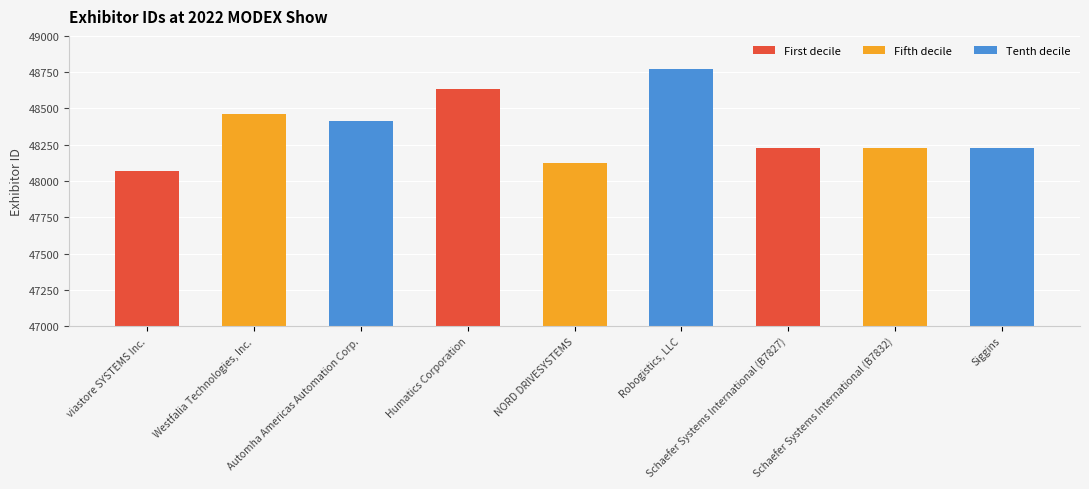

Which category has the highest value across all series?

Robogistics, LLC